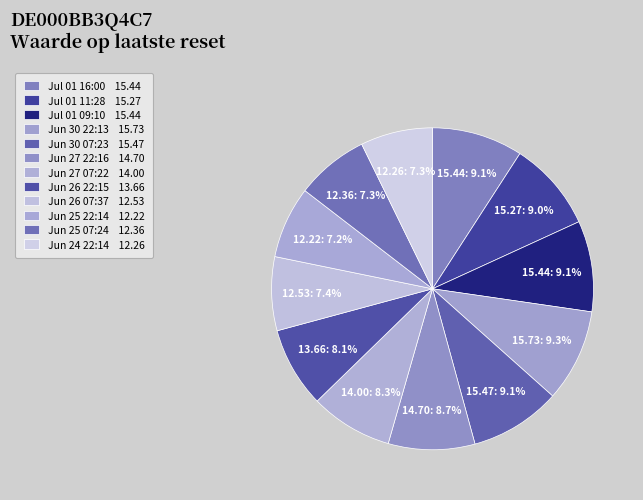

How many segments does this pie chart have?

12